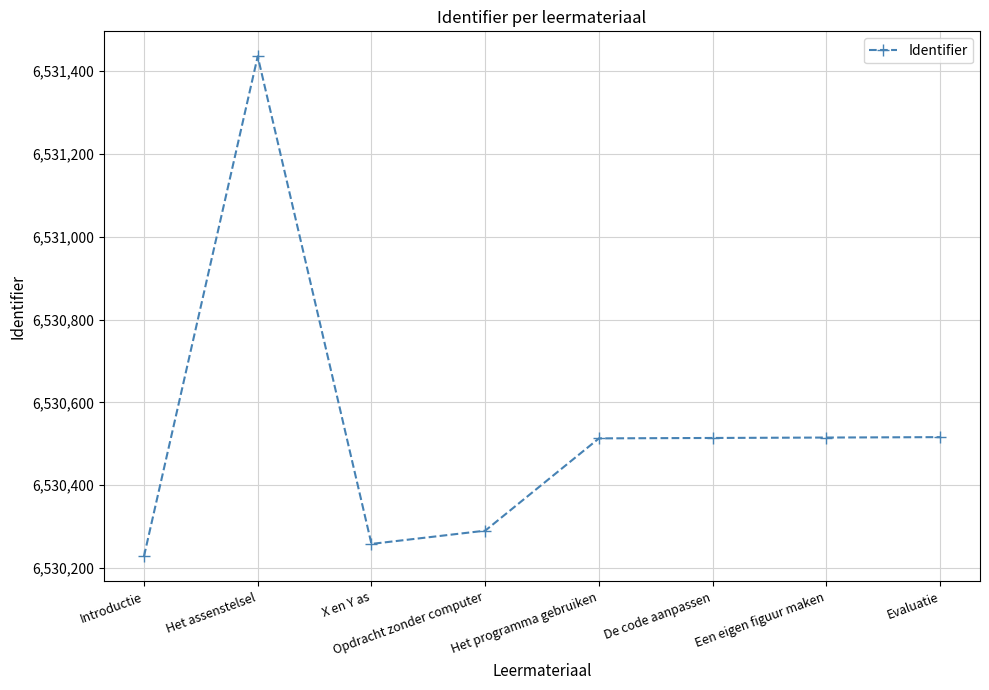

What is the approximate value at X en Y as?

6530258